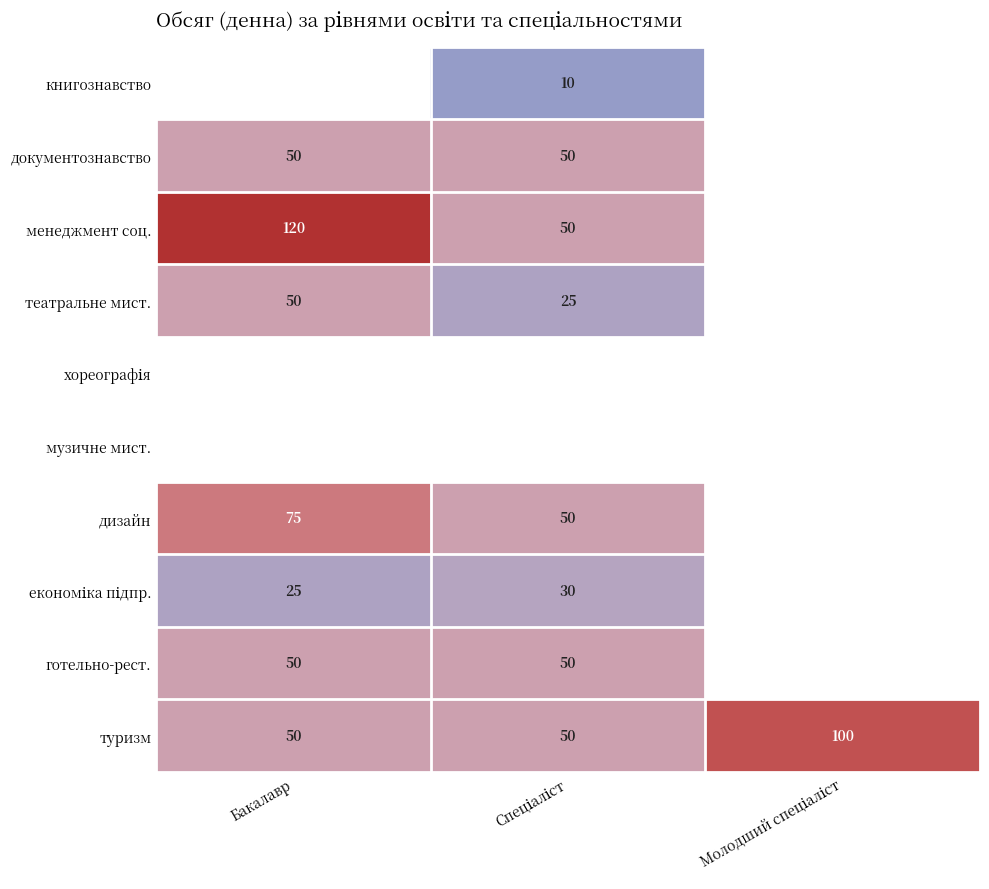

Between Спеціаліст and Молодший спеціаліст, which is larger?

Спеціаліст